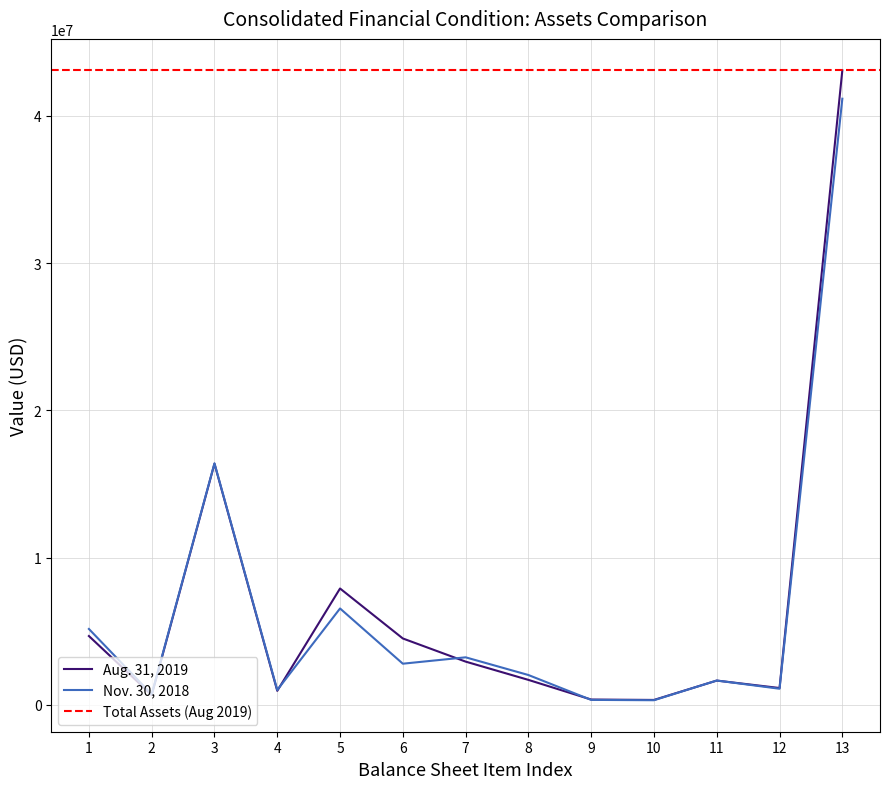

The value of Aug. 31, 2019 at 6 is 4499995. True or false?

True